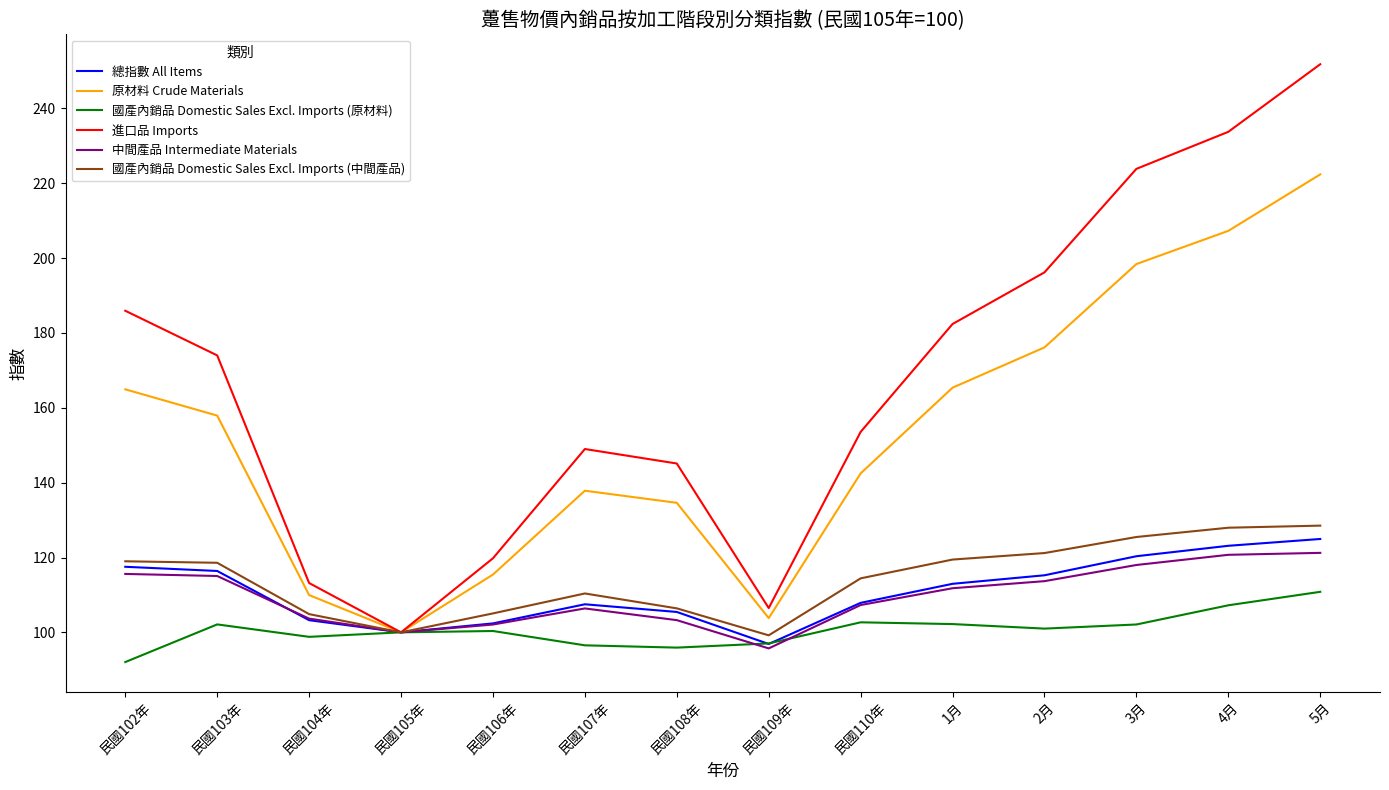

The 中間產品 Intermediate Materials series shows 120.7 at 4月. True or false?

True